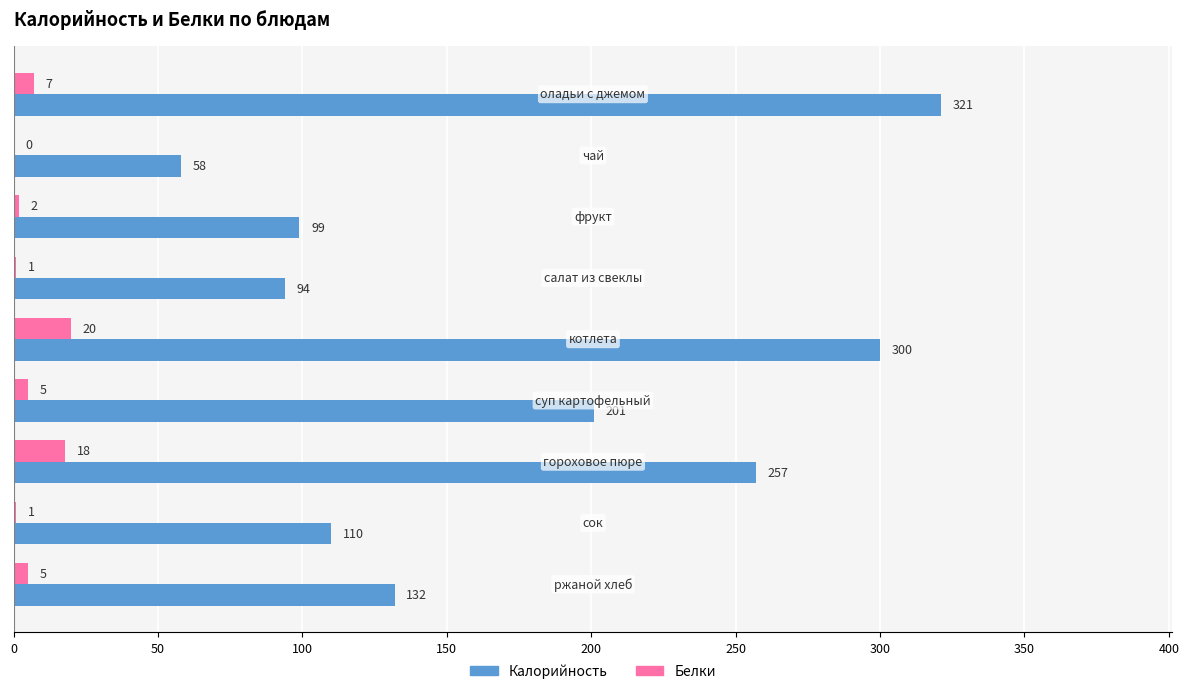

What is the maximum value shown in the chart?

321